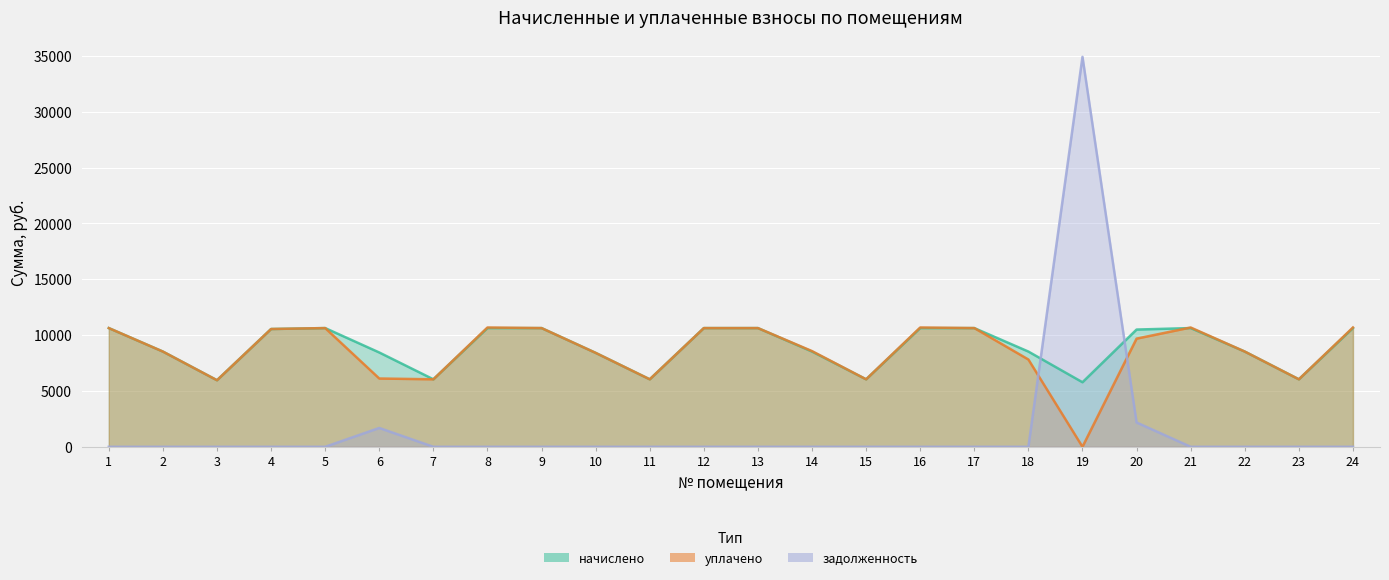

What is the greatest value displayed?

34920.9